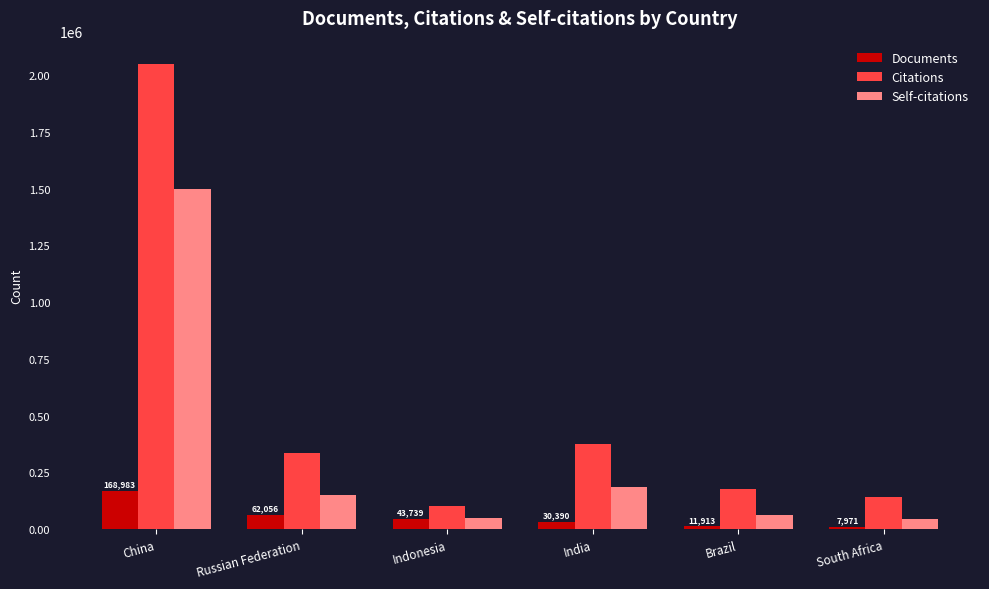

What is the label of the 3rd bar from the right?

India